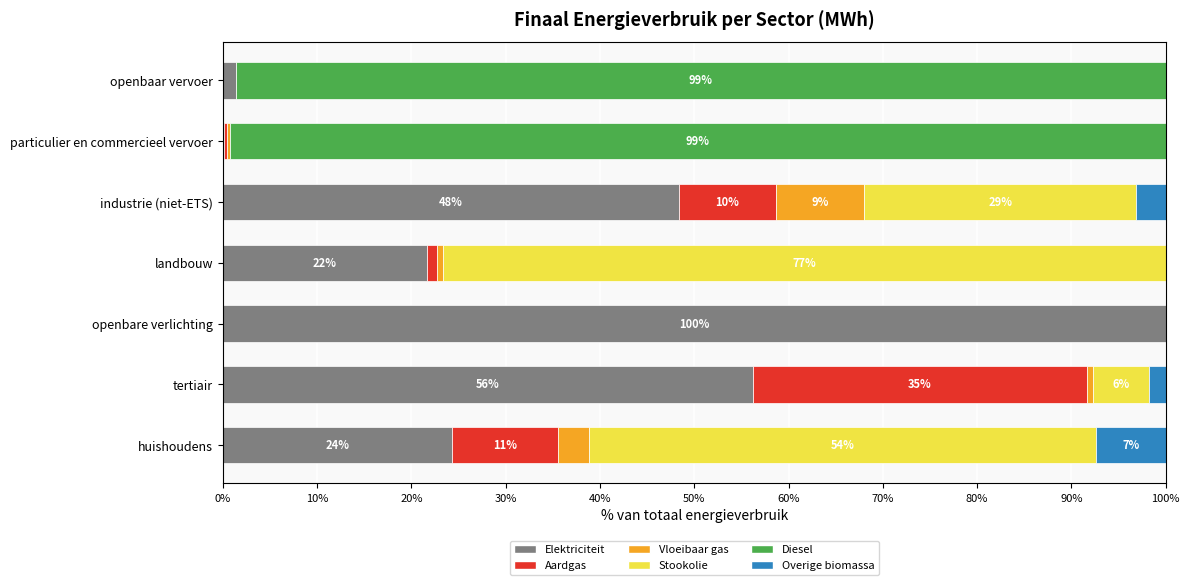

Which series has the widest spread of values?

Elektriciteit